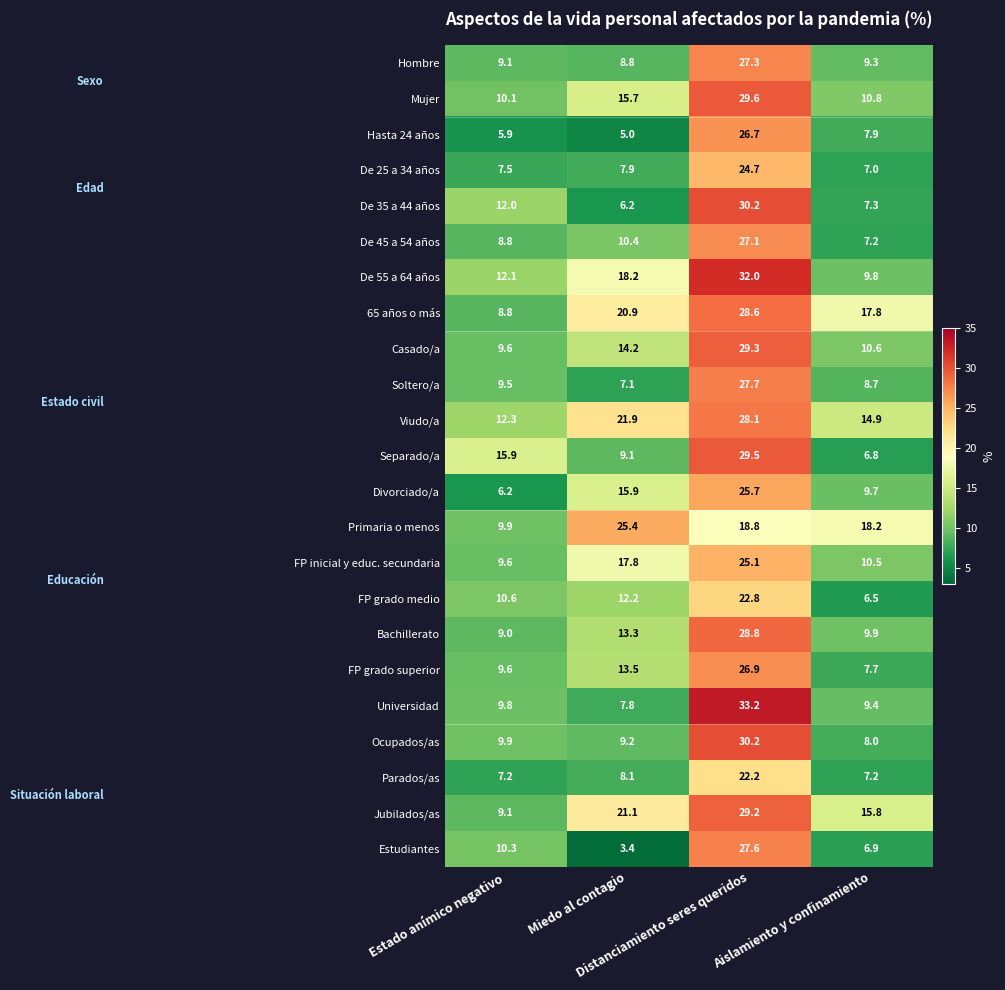

What is the difference between the maximum and second lowest values in the 65 años o más series?

10.8